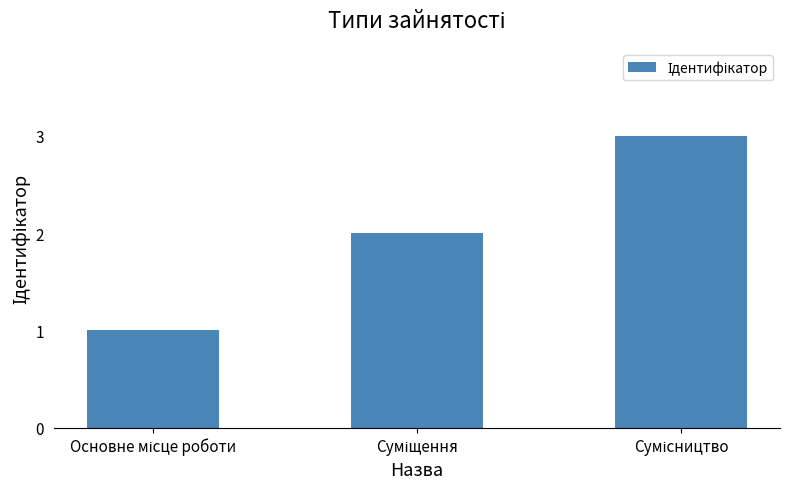

What is the sum of all values?

6